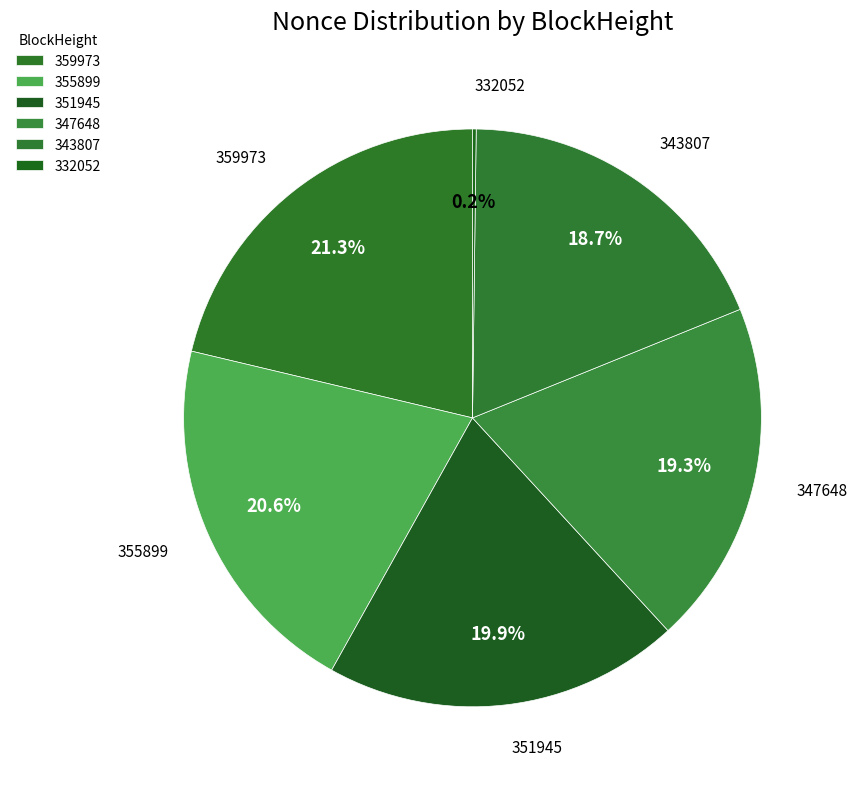

Does 343807 represent more than half of the total?

No